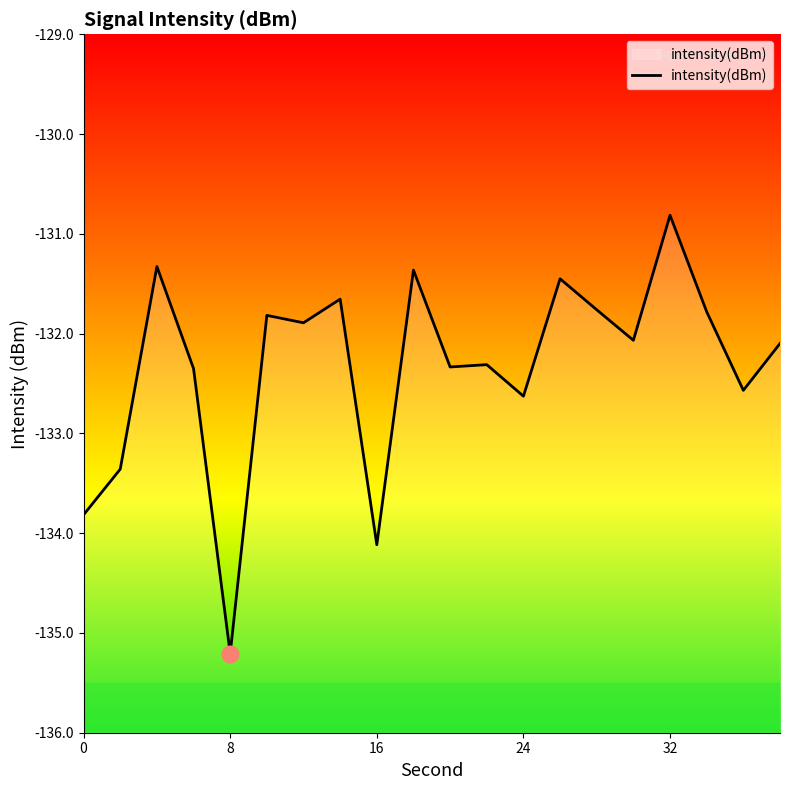

Reading right to left, what are all the values shown in this chart?

-132.1	-132.6	-131.8	-130.8	-132.1	-131.8	-131.5	-132.6	-132.3	-132.3	-131.4	-134.1	-131.7	-131.9	-131.8	-135.2	-132.4	-131.3	-133.4	-133.8